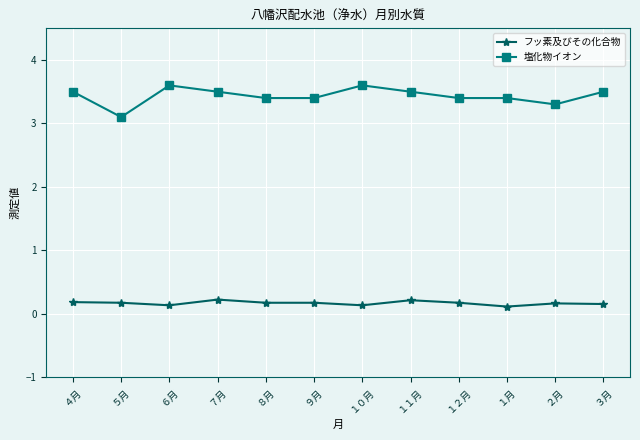

List the series in order of their overall mean, highest first.

塩化物イオン, フッ素及びその化合物